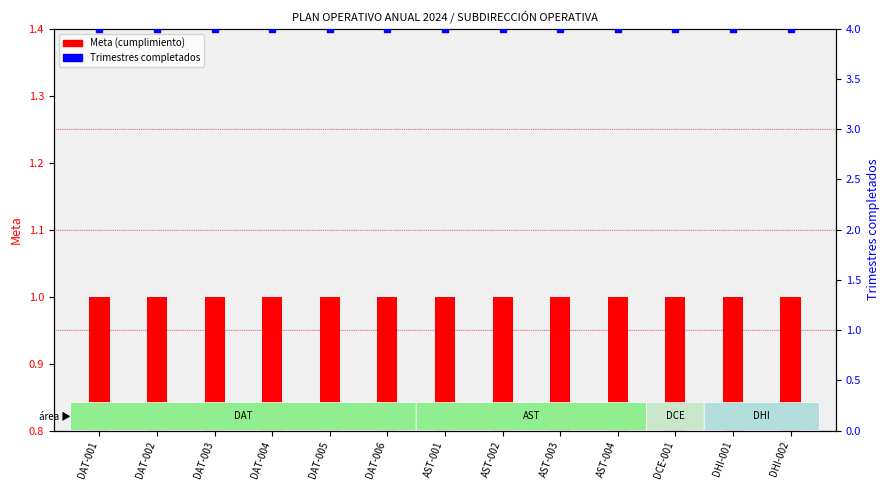

Which series contains the highest Y value?

Trimestres completados